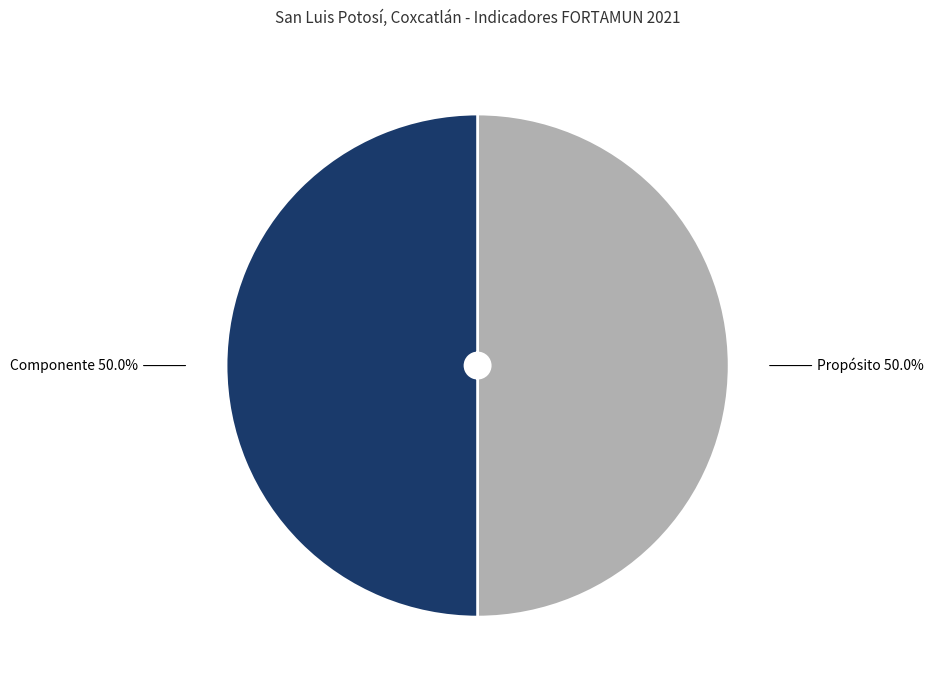

How many segments does this pie chart have?

2